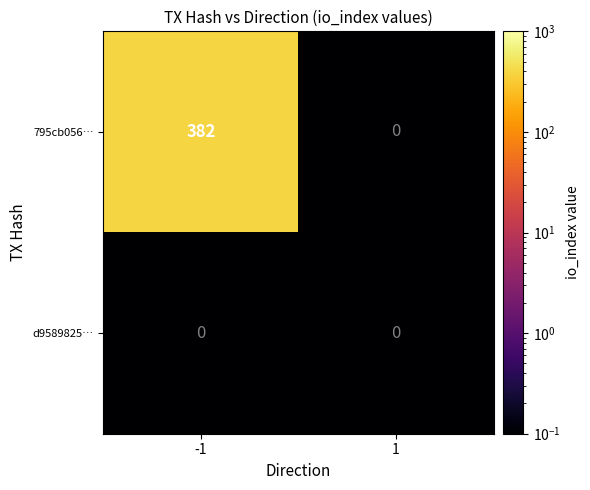

Rank the series at -1 from lowest to highest value.

d9589825…, 795cb056…